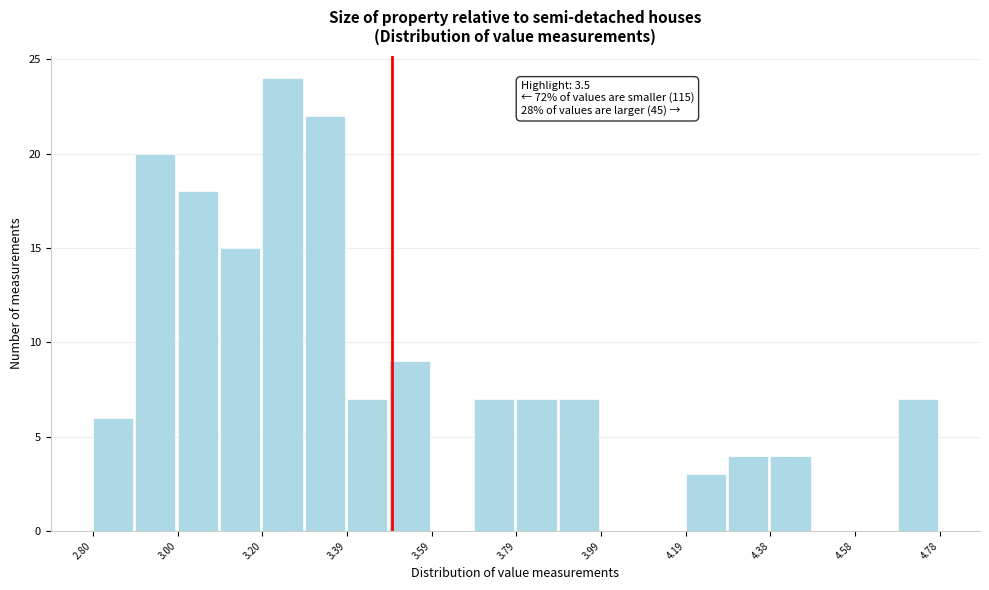

Over which range of the x-axis is the bar tallest?

3.20 to 3.30